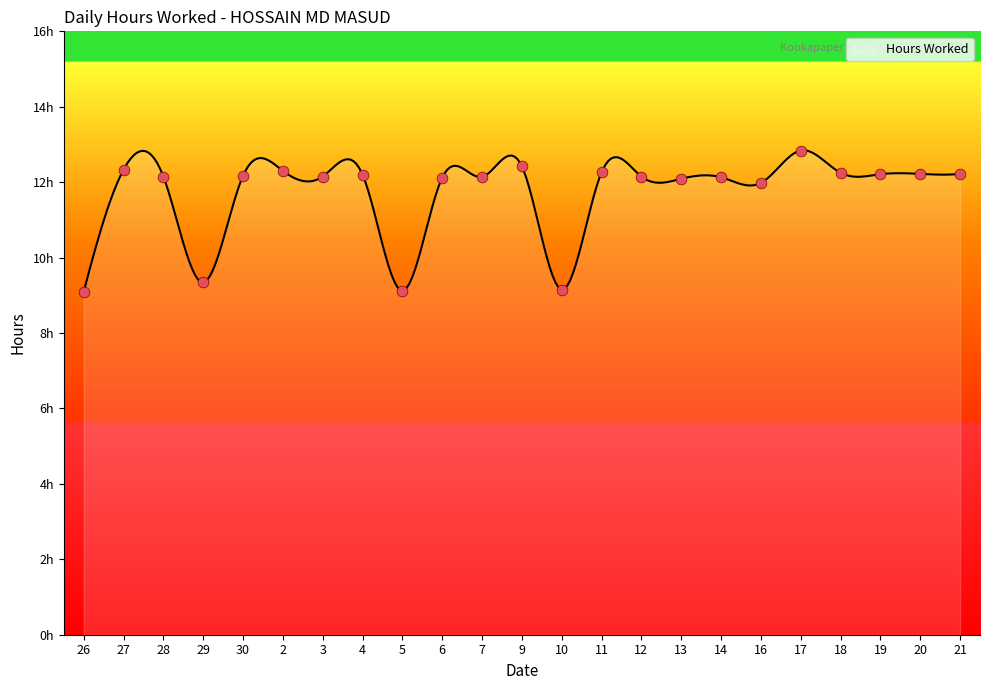

Approximately how many times larger is the value at 5 compared to 28?

0.8